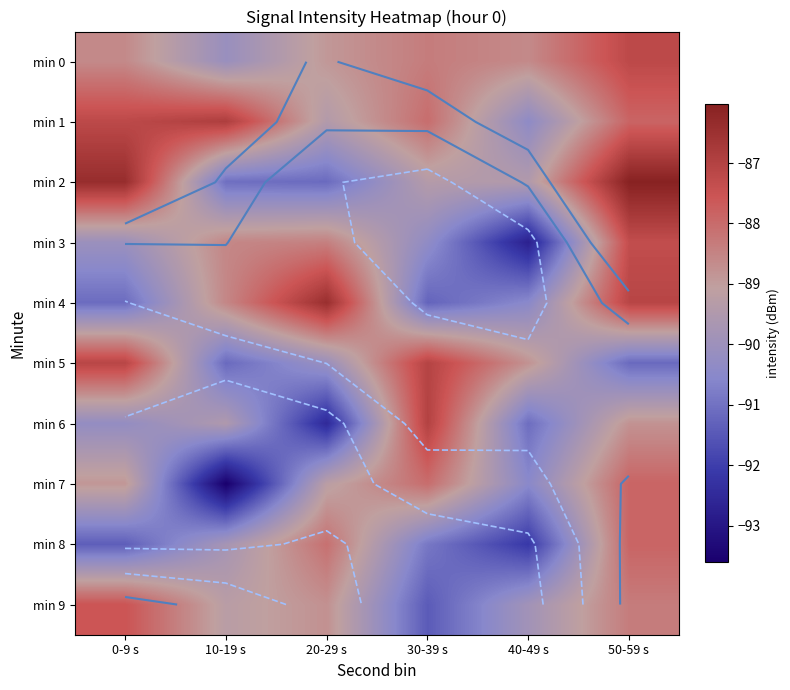

True or false: min 5 has a value of -91.2 at 10-19 s.

True